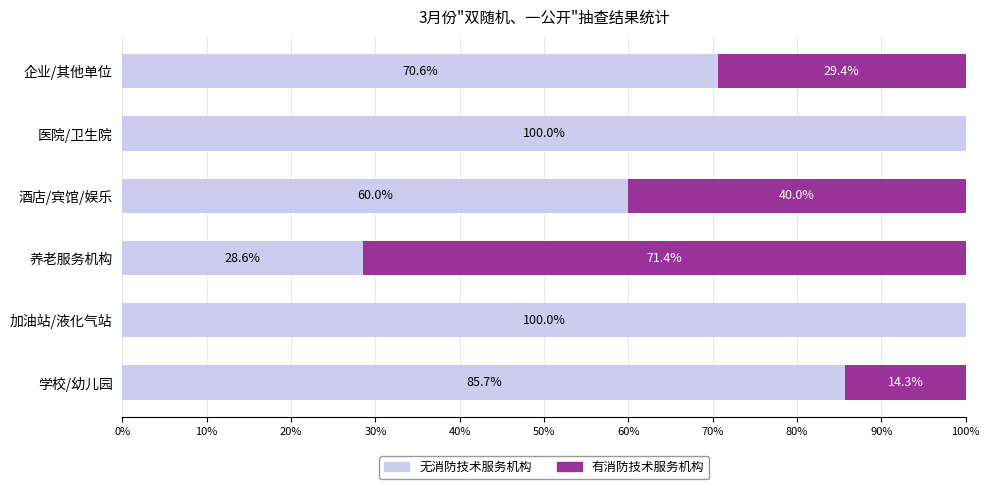

What is the approximate value of 无消防技术服务机构 at 医院/卫生院?

100.0